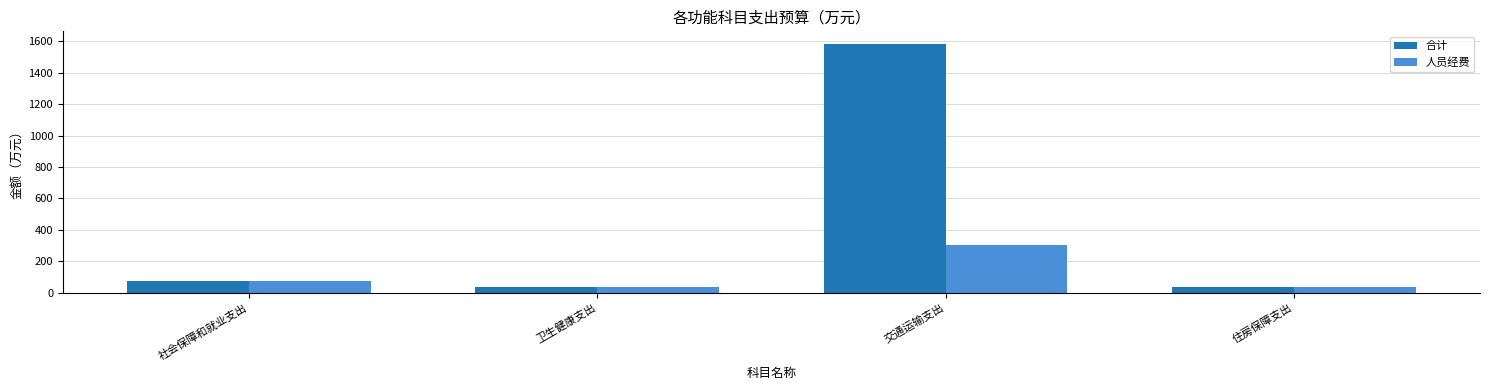

Rank the series by their average value, from highest to lowest.

合计, 人员经费